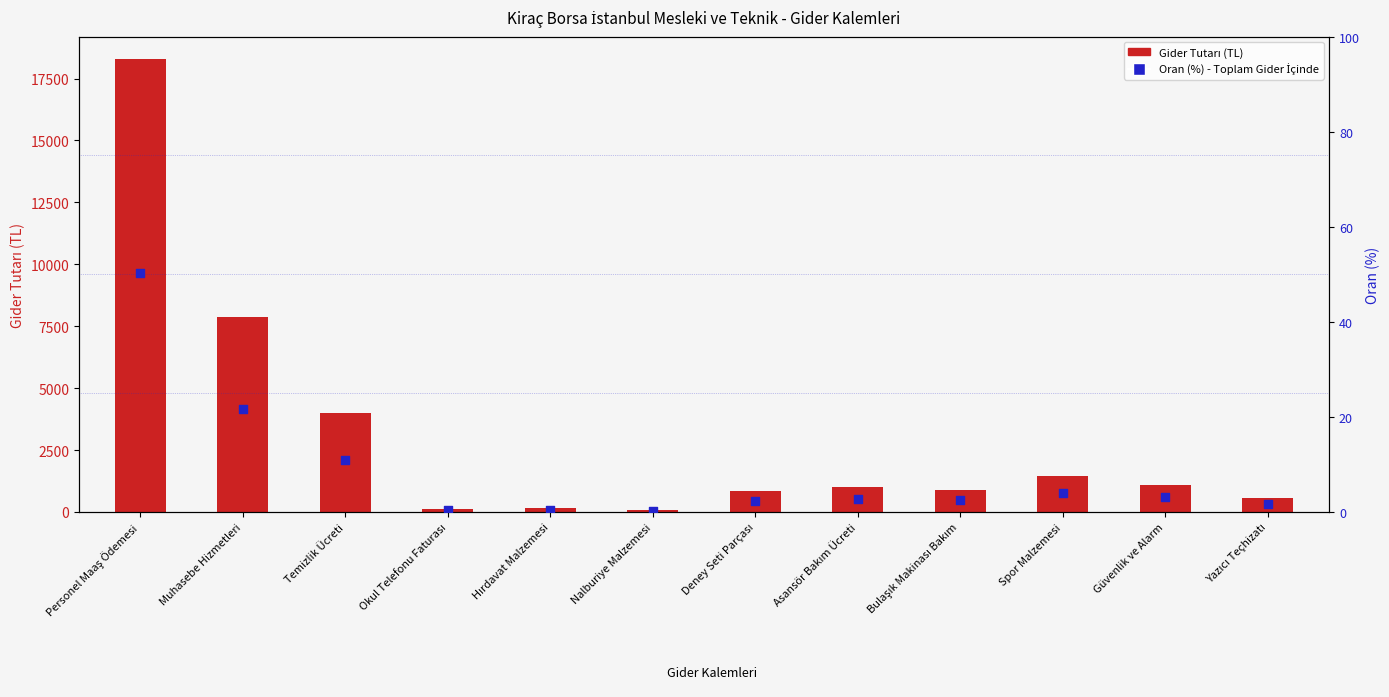

Which series has the widest spread of Y values?

Gider Tutarı (TL)